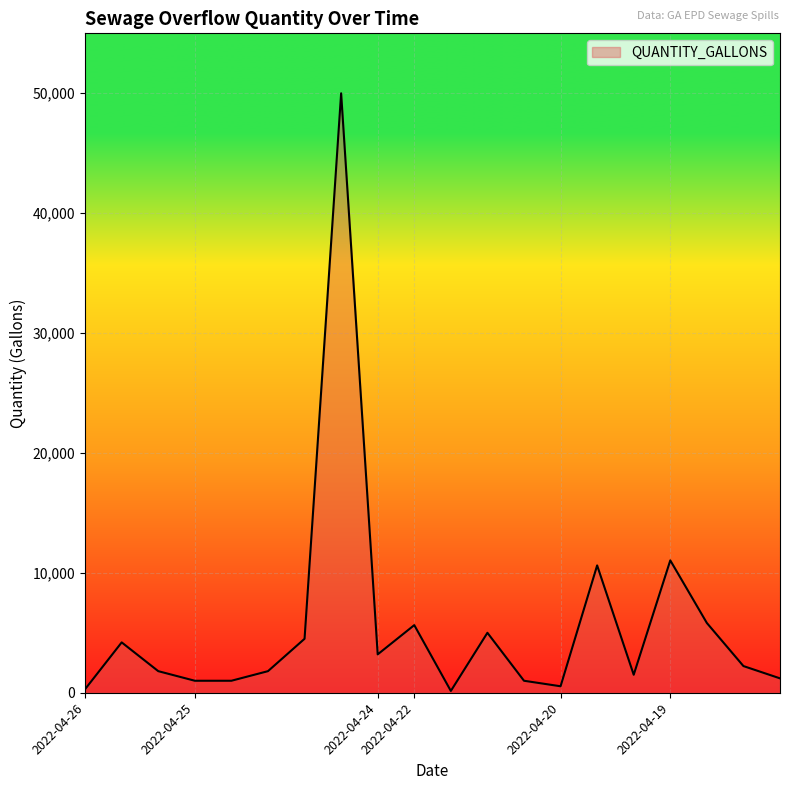

What is the greatest value displayed?

50000